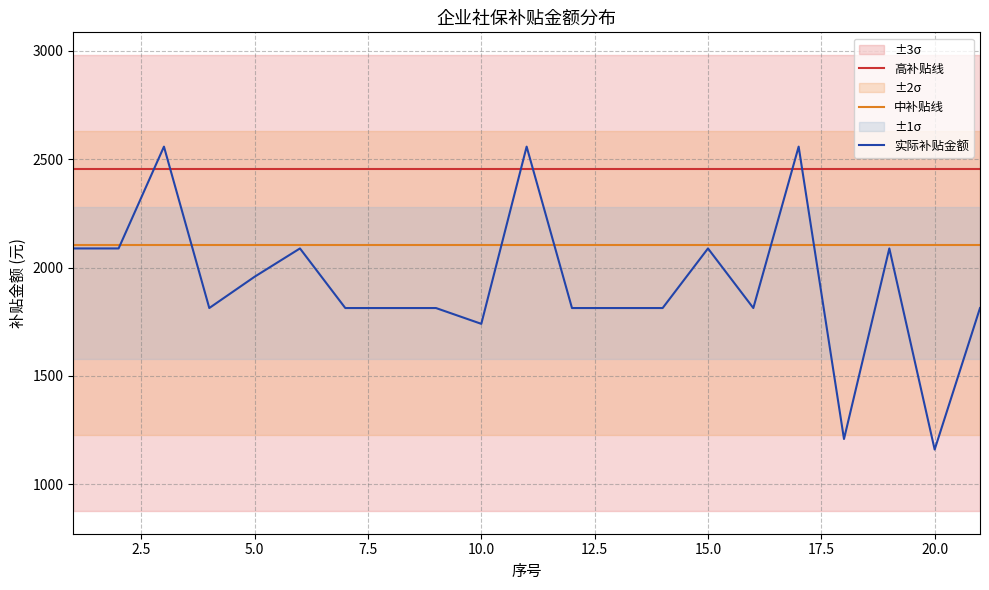

The value of 实际补贴金额 at 10.0 is 1740.1. True or false?

True